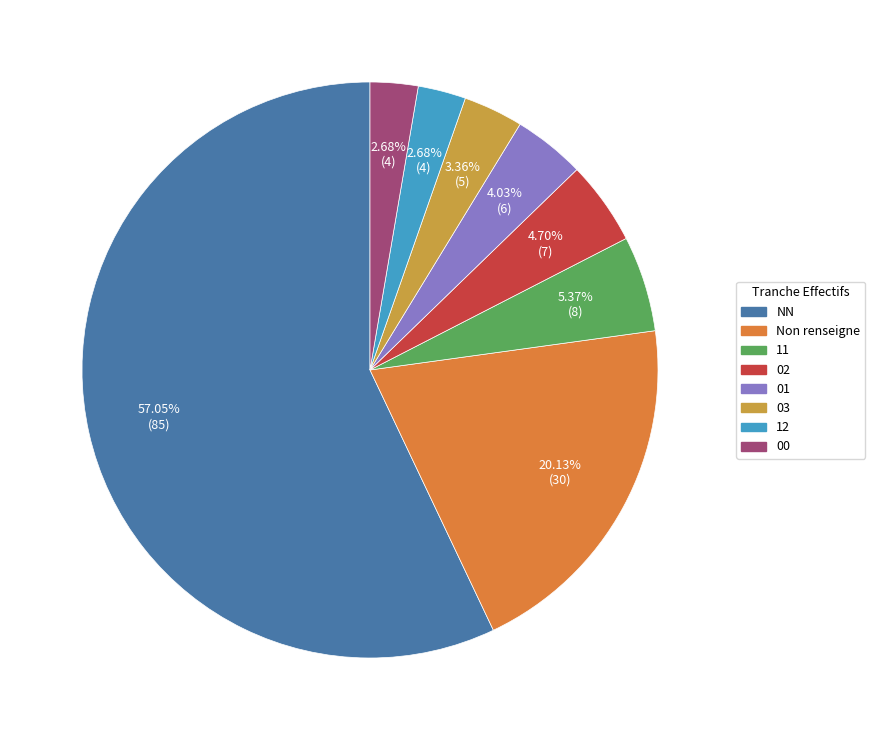

Is there any slice that represents more than half of the pie?

Yes